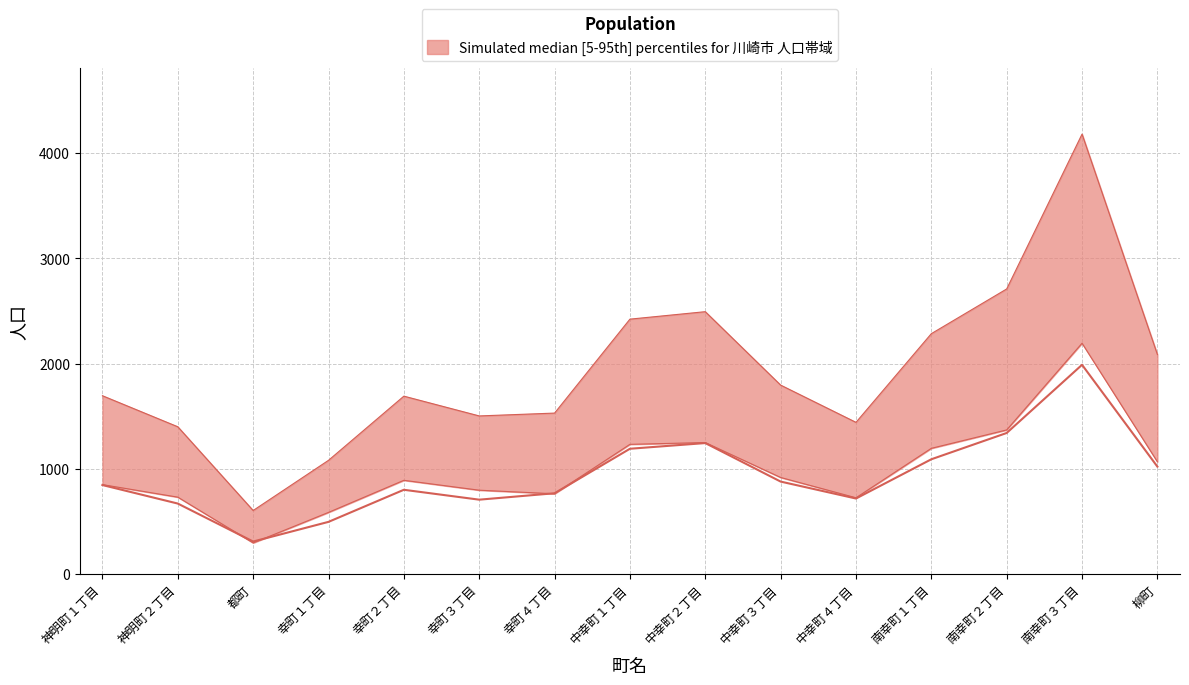

True or false: 総数 has a value of 6029 at 南幸町３丁目.

False